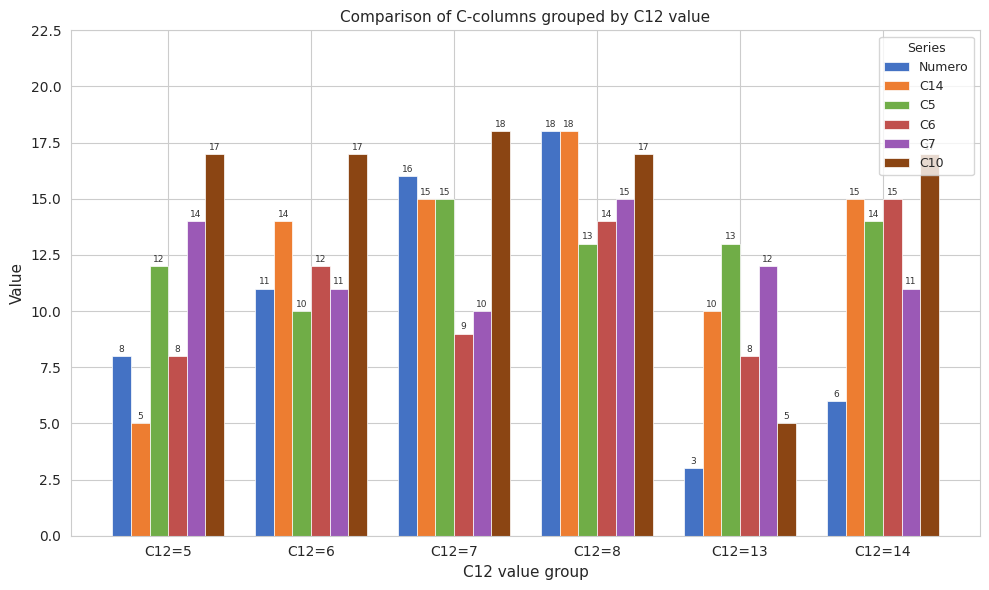

What are all the series names shown in the legend?

Numero, C14, C5, C6, C7, C10